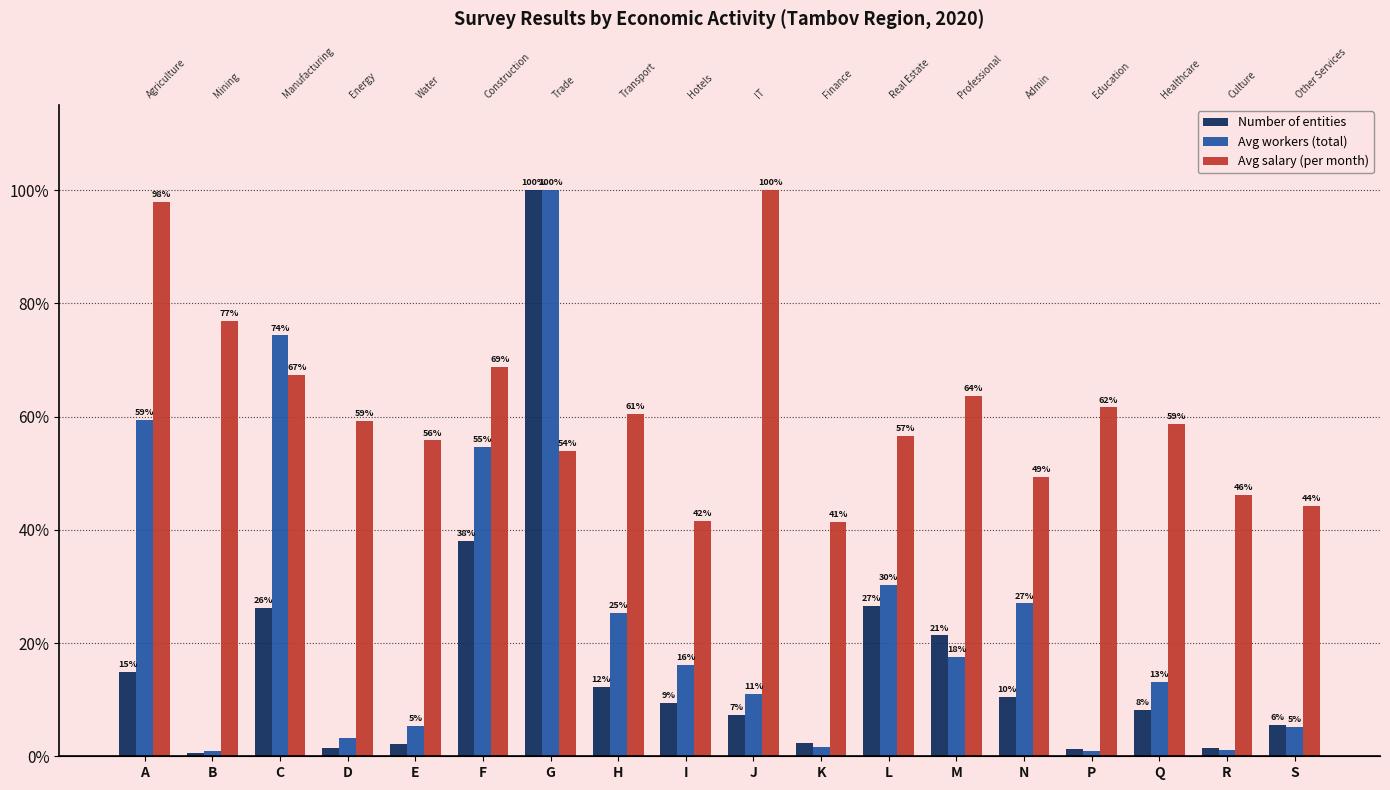

The Number of entities series shows 0.1 at Q. True or false?

False